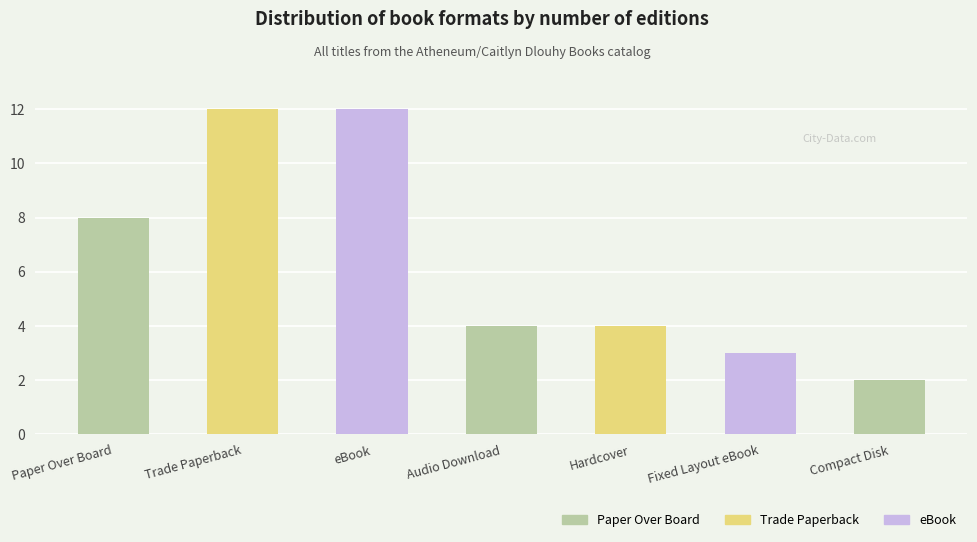

What is the sum of all values?

45